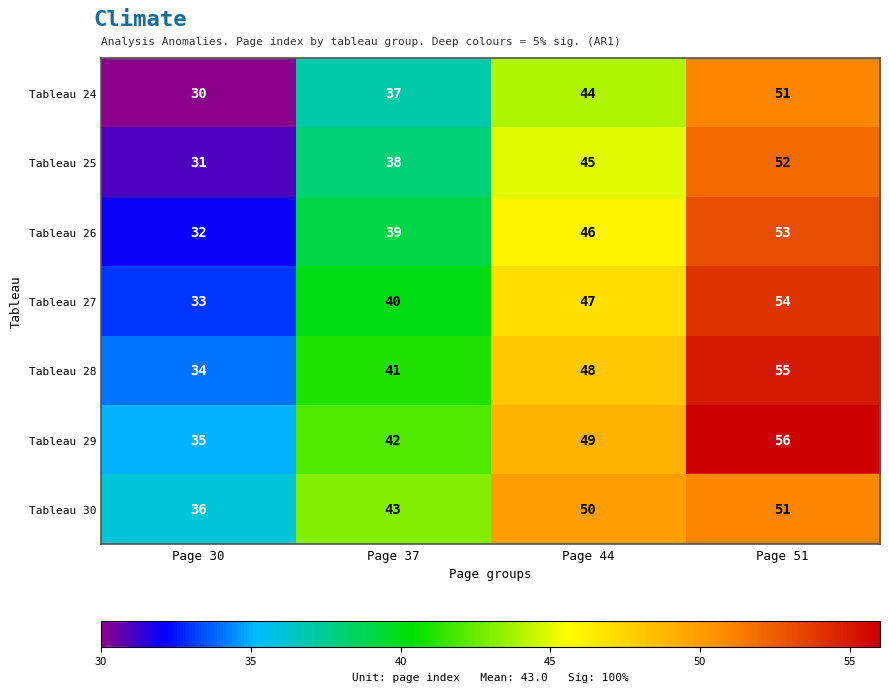

The value of Tableau 27 at Page 30 is 50. True or false?

False